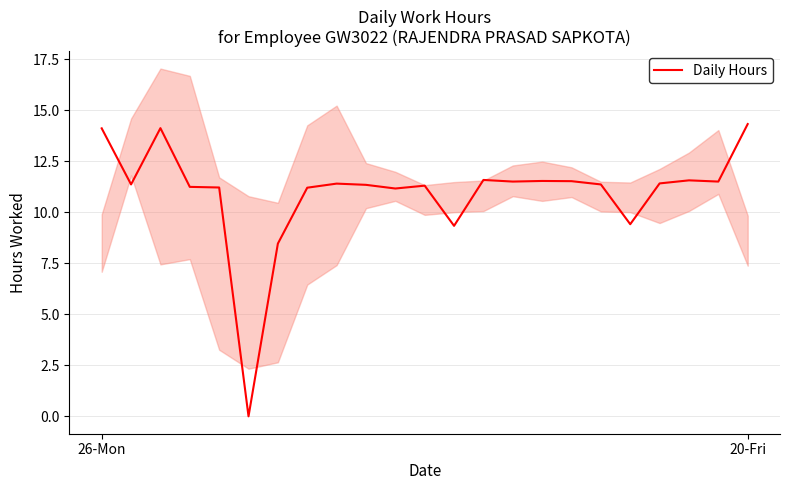

What is the difference between the second highest and second lowest values?

5.7